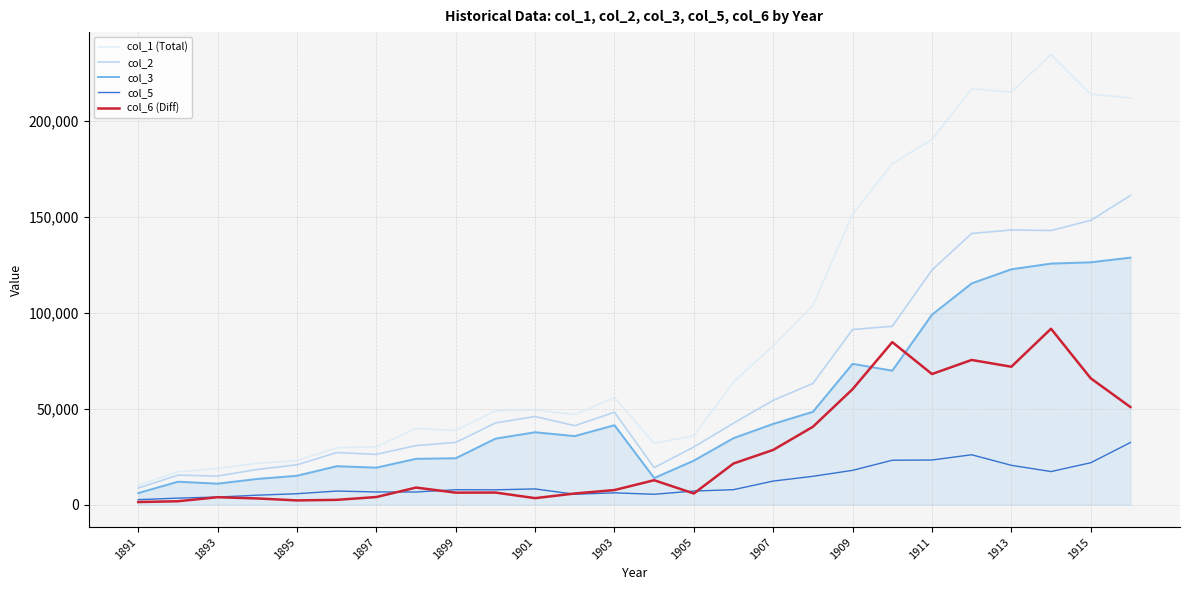

Which series has the widest spread of values?

col_1 (Total)